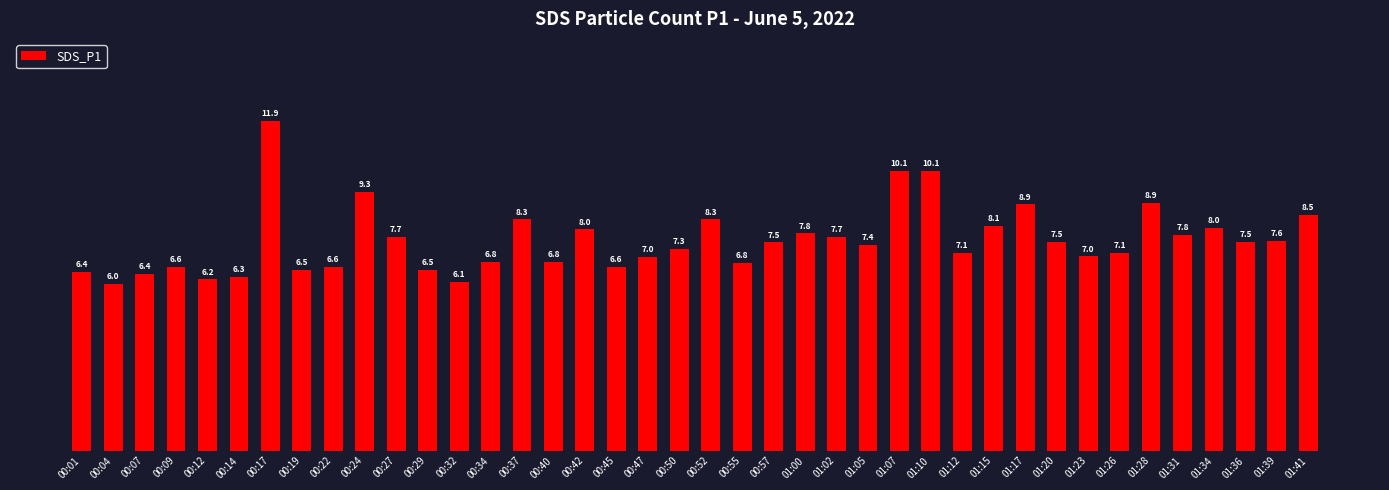

Is it true that the value at 00:07 is 3.1?

False